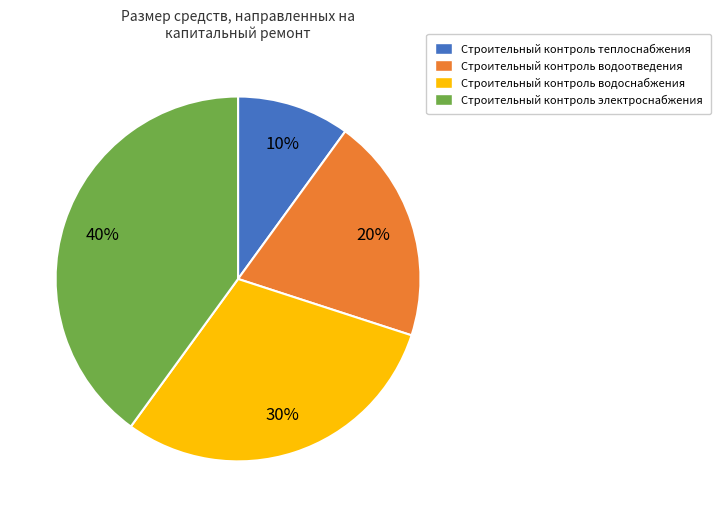

Which has a higher value, Строительный контроль электроснабжения or Строительный контроль водоснабжения?

Строительный контроль электроснабжения